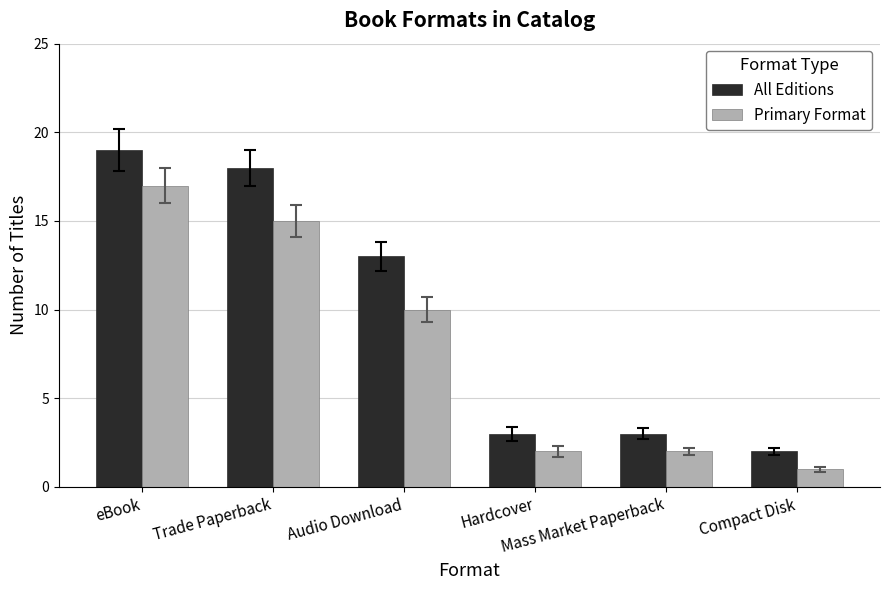

Which series has the largest total across all categories?

All Editions